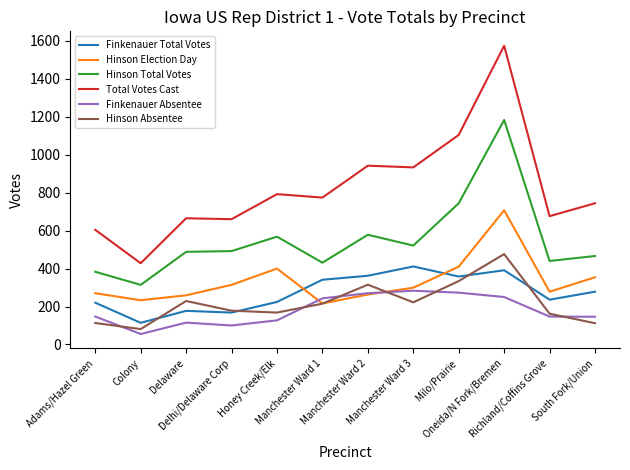

How many times do Hinson Election Day and Finkenauer Total Votes cross each other?

2